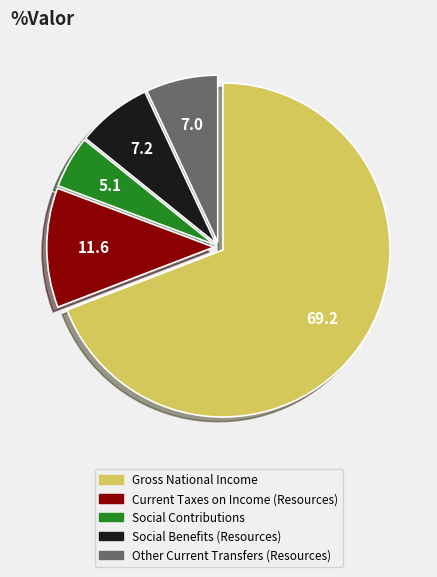

Combined, do Social Contributions and Gross National Income account for over 50%?

Yes